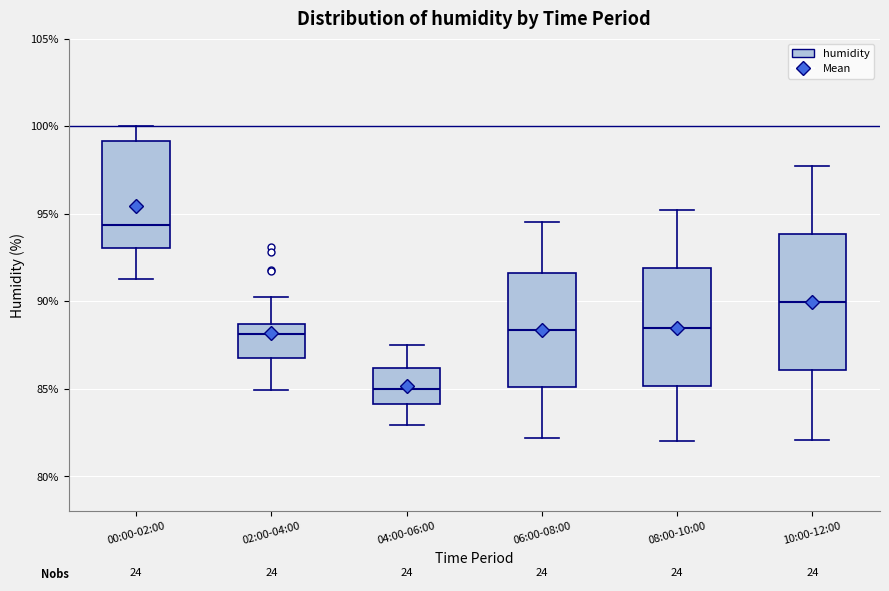

Where does the median line of the box for 10:00-12:00 sit on the y-axis? The values are not printed on the chart, so give them approximately, as read against the axis.

90.0